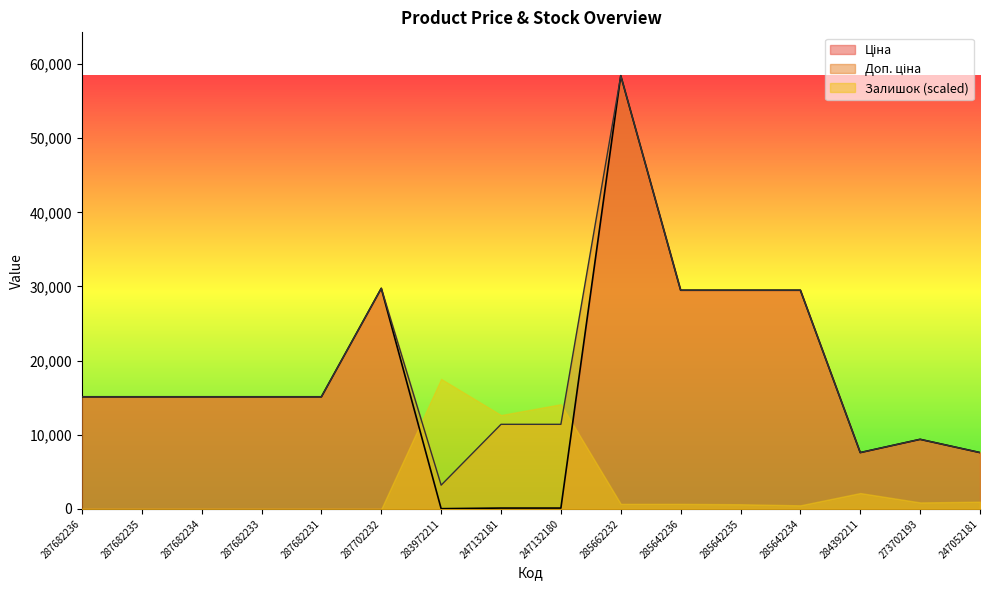

Between 283972211 and 285642235, which is larger?

285642235